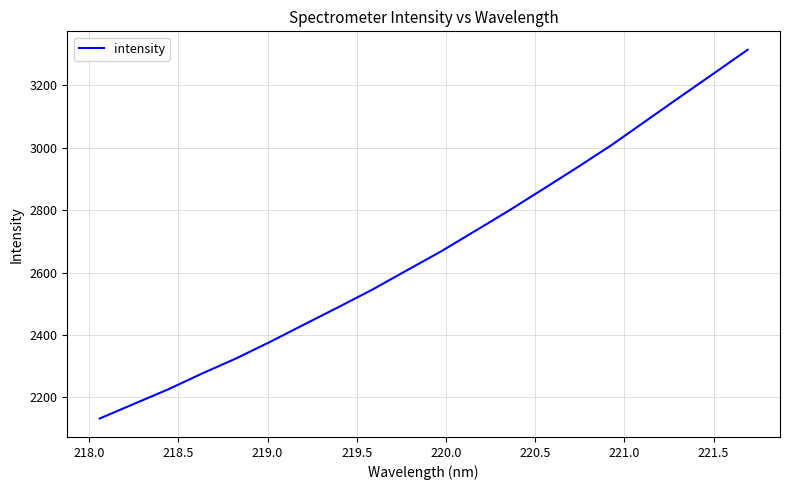

What is the difference between the maximum and minimum values?

1181.6